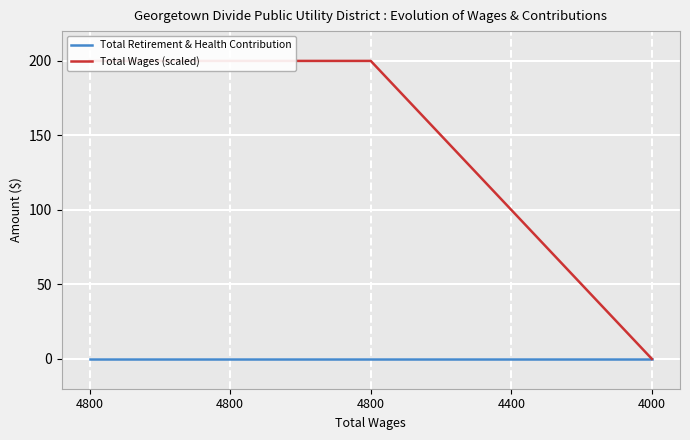

Reading left to right, what are all the values shown in this chart?

Total Retirement & Health Contribution: 4800=0	4800=0	4800=0	4400=0	4000=0
Total Wages (scaled): 4800=200	4800=200	4800=200	4400=100	4000=0